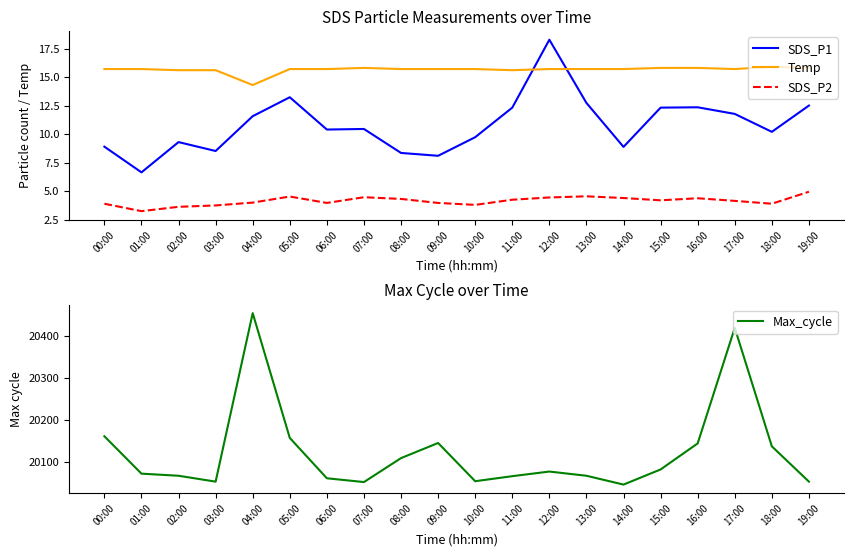

What is the label of the 14th point from the right?

06:00